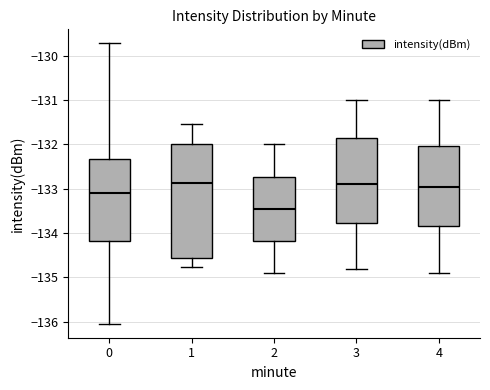

Reading left to right, transcribe this box plot: for each box, give where its median line is, the range the box spans, and where its two whiskers end, as read against the y-axis. The values are not printed on the chart, so give them approximately, as read against the axis.

0: median -133.1, box -134.2 to -132.3, whiskers -136.0 to -129.7
1: median -132.9, box -134.6 to -132.0, whiskers -134.8 to -131.5
2: median -133.4, box -134.2 to -132.7, whiskers -134.9 to -132.0
3: median -132.9, box -133.8 to -131.8, whiskers -134.8 to -131.0
4: median -132.9, box -133.8 to -132.0, whiskers -134.9 to -131.0